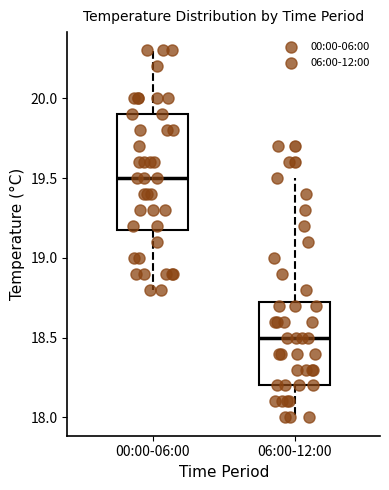

Reading left to right, transcribe this box plot: for each box, give where its median line is, the range the box spans, and where its two whiskers end, as read against the y-axis. The values are not printed on the chart, so give them approximately, as read against the axis.

00:00-06:00: median 19.50, box 19.20 to 19.90, whiskers 18.80 to 20.30
06:00-12:00: median 18.50, box 18.20 to 18.75, whiskers 18.00 to 19.50